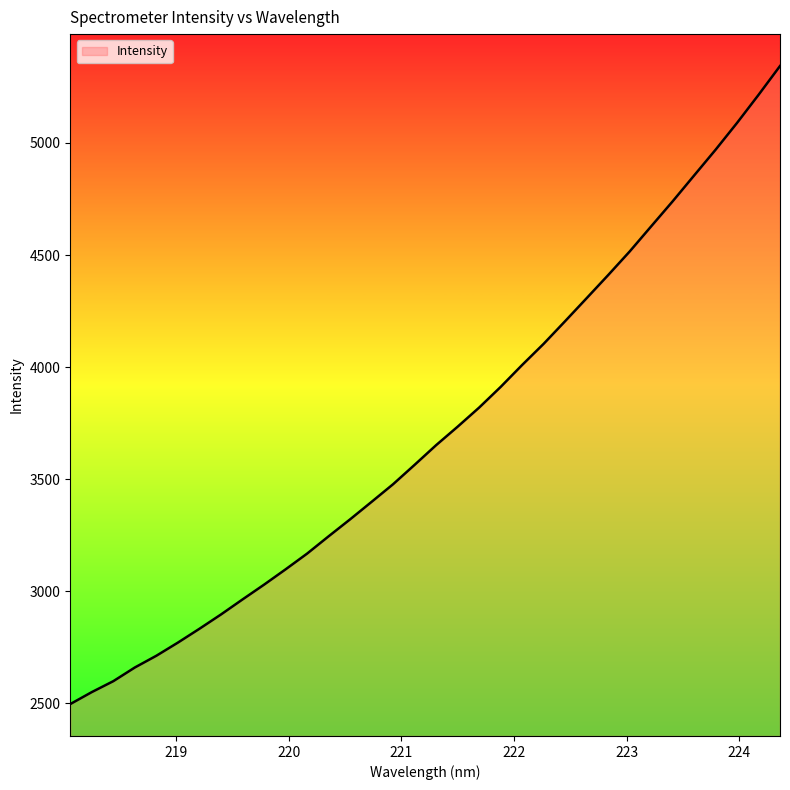

What is the minimum value shown in the chart?

2497.2